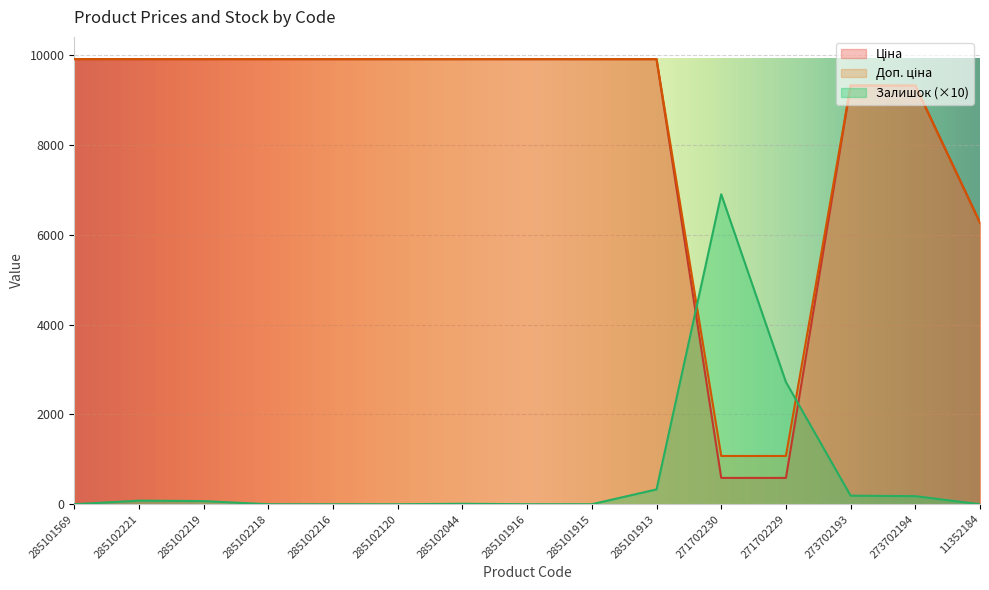

Reading left to right, transcribe all the data shown in this chart.

Ціна: 285101569=9908.5	285102221=9908.5	285102219=9908.5	285102218=9908.5	285102216=9908.5	285102120=9908.5	285102044=9908.5	285101916=9908.5	285101915=9908.5	285101913=9908.5	271702230=586.0	271702229=586.0	273702193=9321.4	273702194=9321.4	11352184=6266.7
Доп. ціна: 285101569=9908.5	285102221=9908.5	285102219=9908.5	285102218=9908.5	285102216=9908.5	285102120=9908.5	285102044=9908.5	285101916=9908.5	285101915=9908.5	285101913=9908.5	271702230=1074.5	271702229=1074.5	273702193=9321.4	273702194=9321.4	11352184=6266.7
Залишок: 285101569=0.0	285102221=80.0	285102219=70.0	285102218=0.0	285102216=0.0	285102120=0.0	285102044=10.0	285101916=0.0	285101915=0.0	285101913=330.0	271702230=6900.0	271702229=2720.0	273702193=190.0	273702194=180.0	11352184=0.0